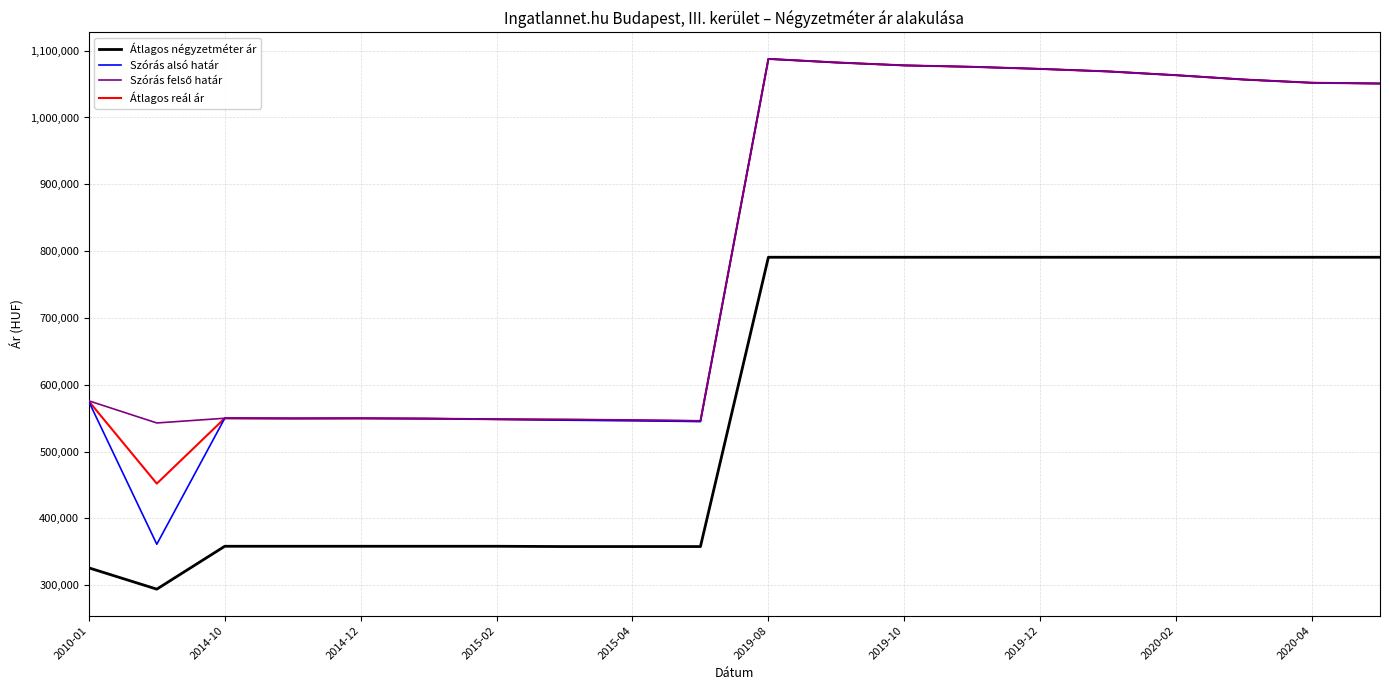

Which series has the largest range (max minus min)?

Szórás alsó határ